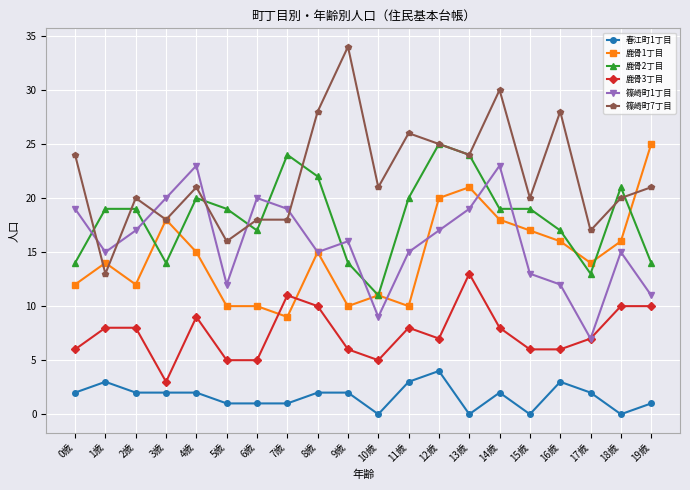

After their last crossing, which series has the higher values: 鹿骨1丁目 or 鹿骨3丁目?

鹿骨1丁目